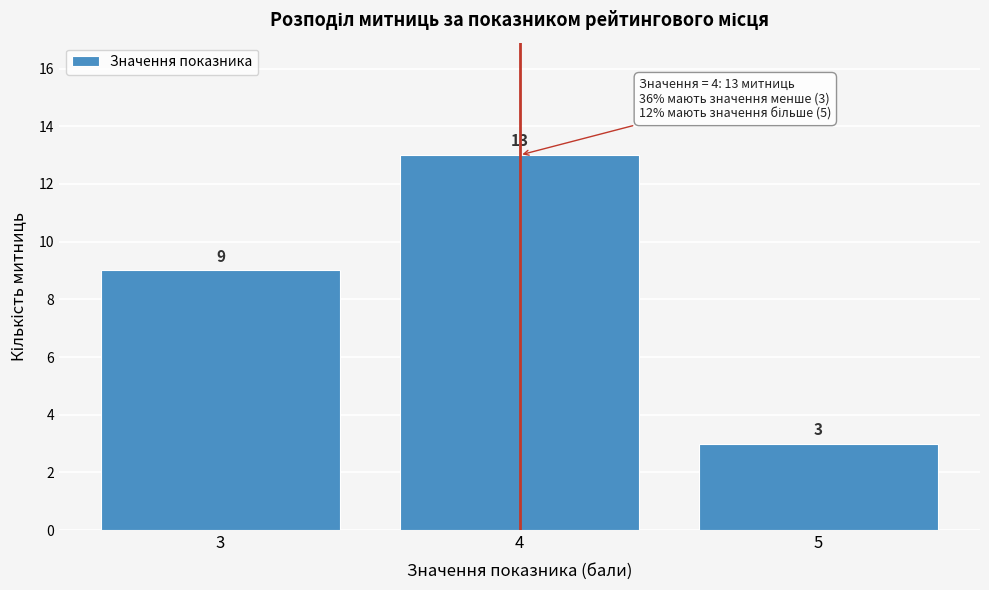

Which range on the x-axis has the tallest bar?

3.5 to 4.5